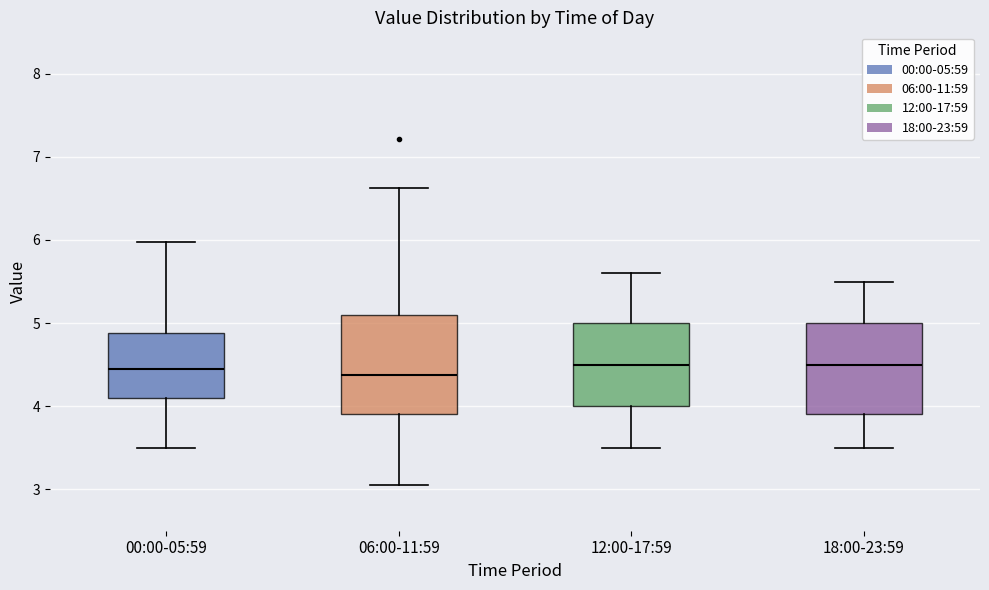

Where does the lower whisker of the box for 06:00-11:59 end on the y-axis? The values are not printed on the chart, so give them approximately, as read against the axis.

3.1